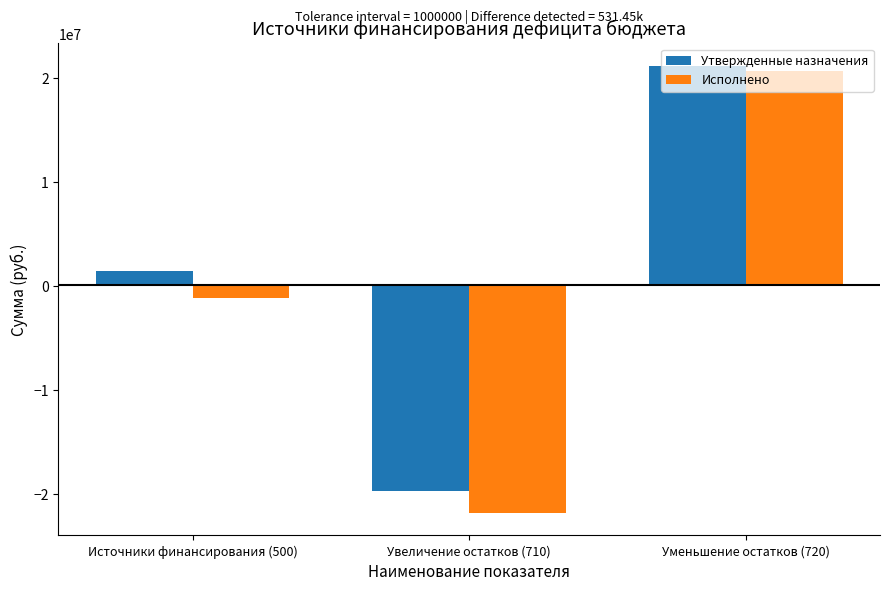

Rank the series by their average value, from lowest to highest.

Исполнено, Утвержденные назначения